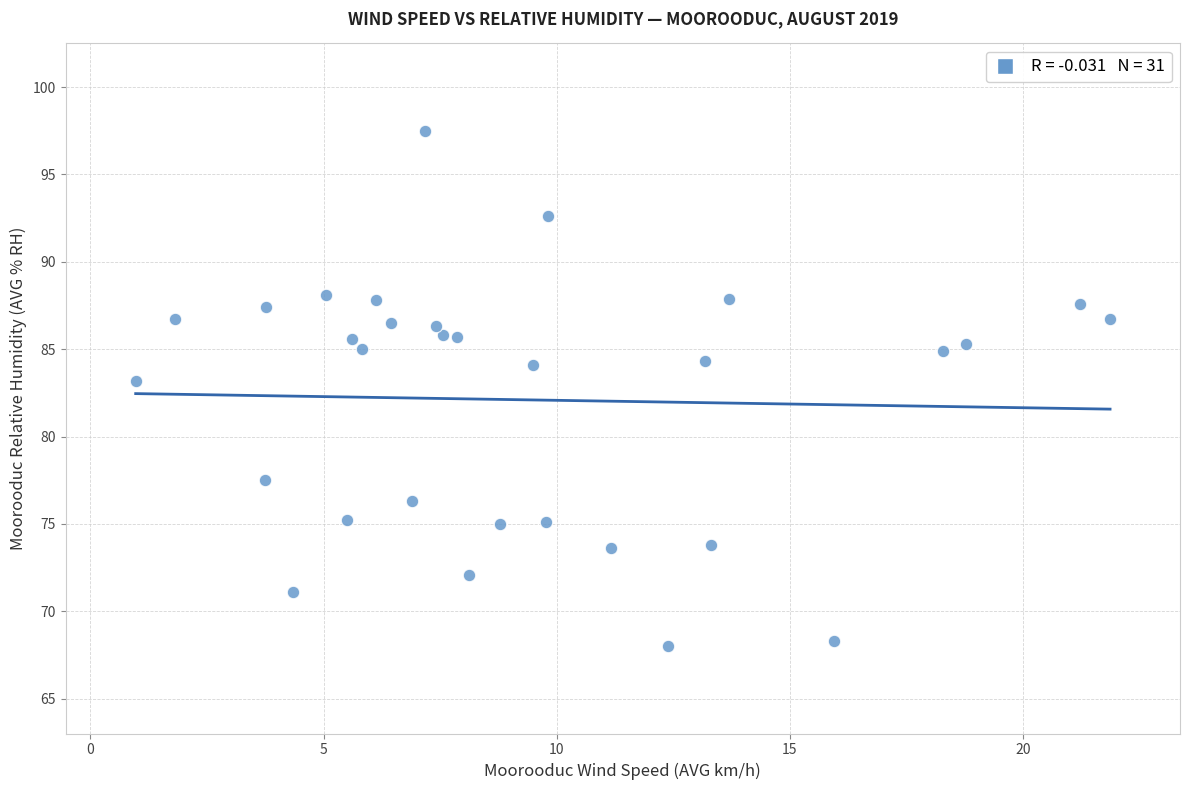

What is the range of Y values (max minus min)?

29.5